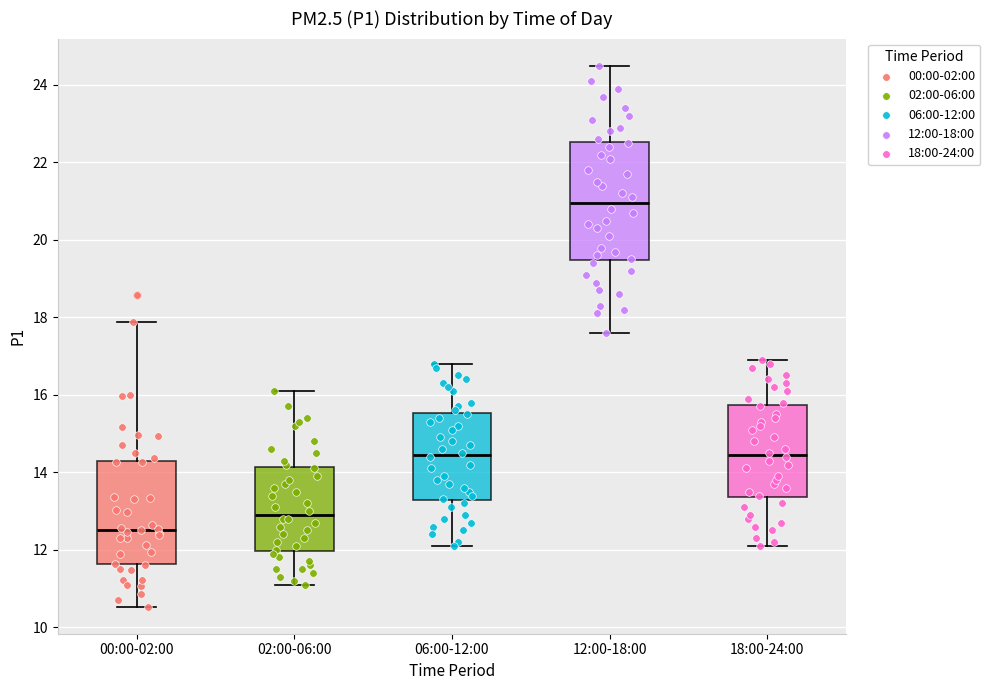

Where does the upper whisker of the box for 06:00-12:00 end on the y-axis? The values are not printed on the chart, so give them approximately, as read against the axis.

16.8